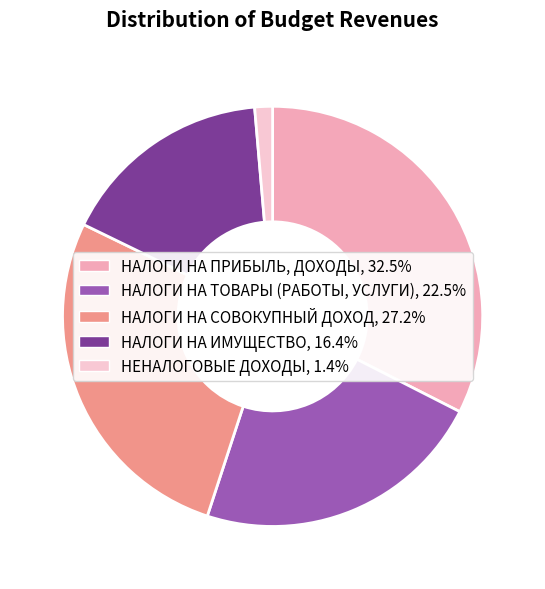

How many slices are in this pie chart?

5